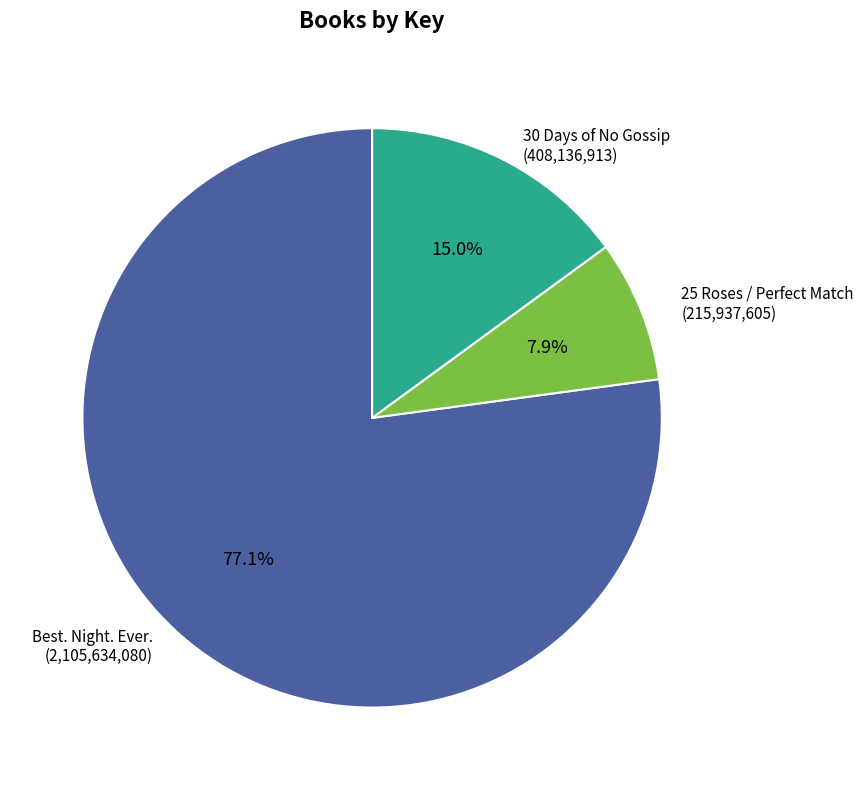

To the nearest percent, what is the difference between the Best. Night. Ever. and 25 Roses / Perfect Match slice percentages?

69%